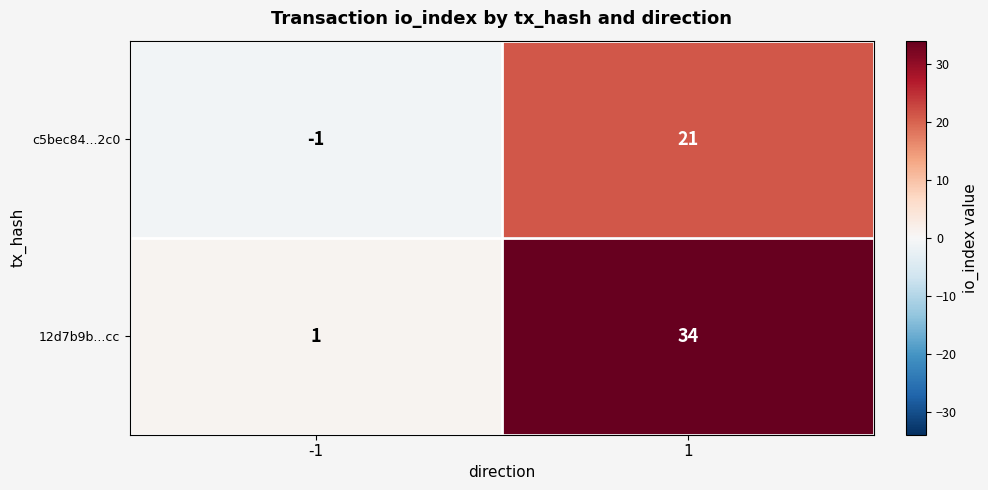

What is the average value of the c5bec84...2c0 series?

10